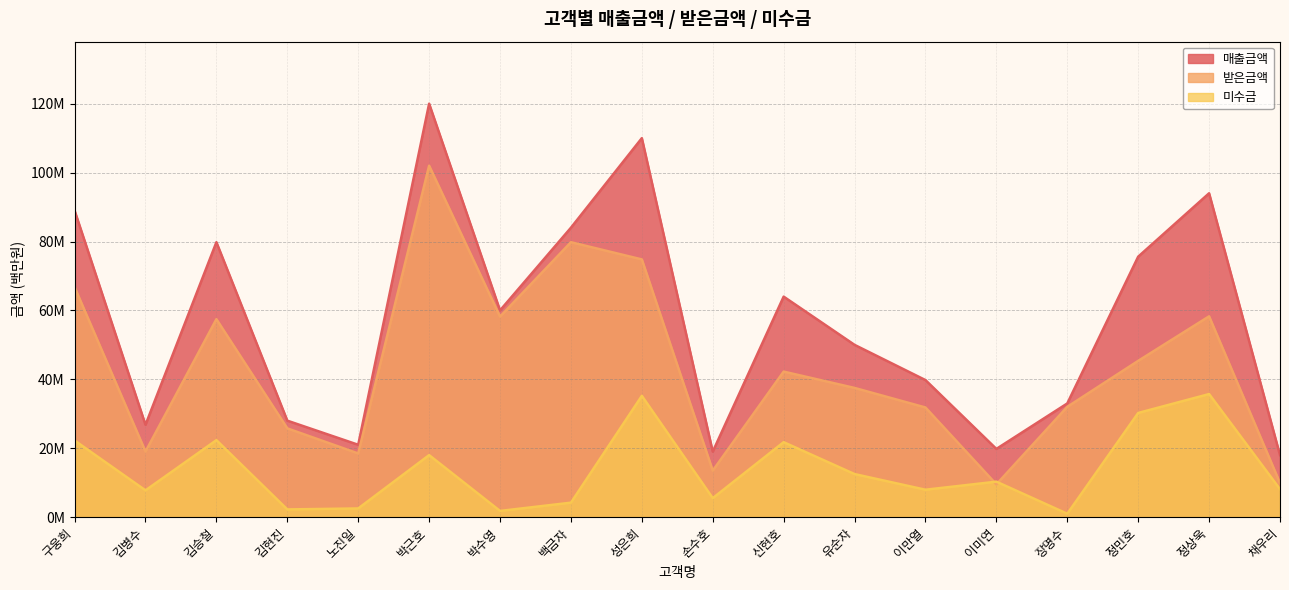

True or false: 미수금 and 매출금액 intersect in this chart.

False